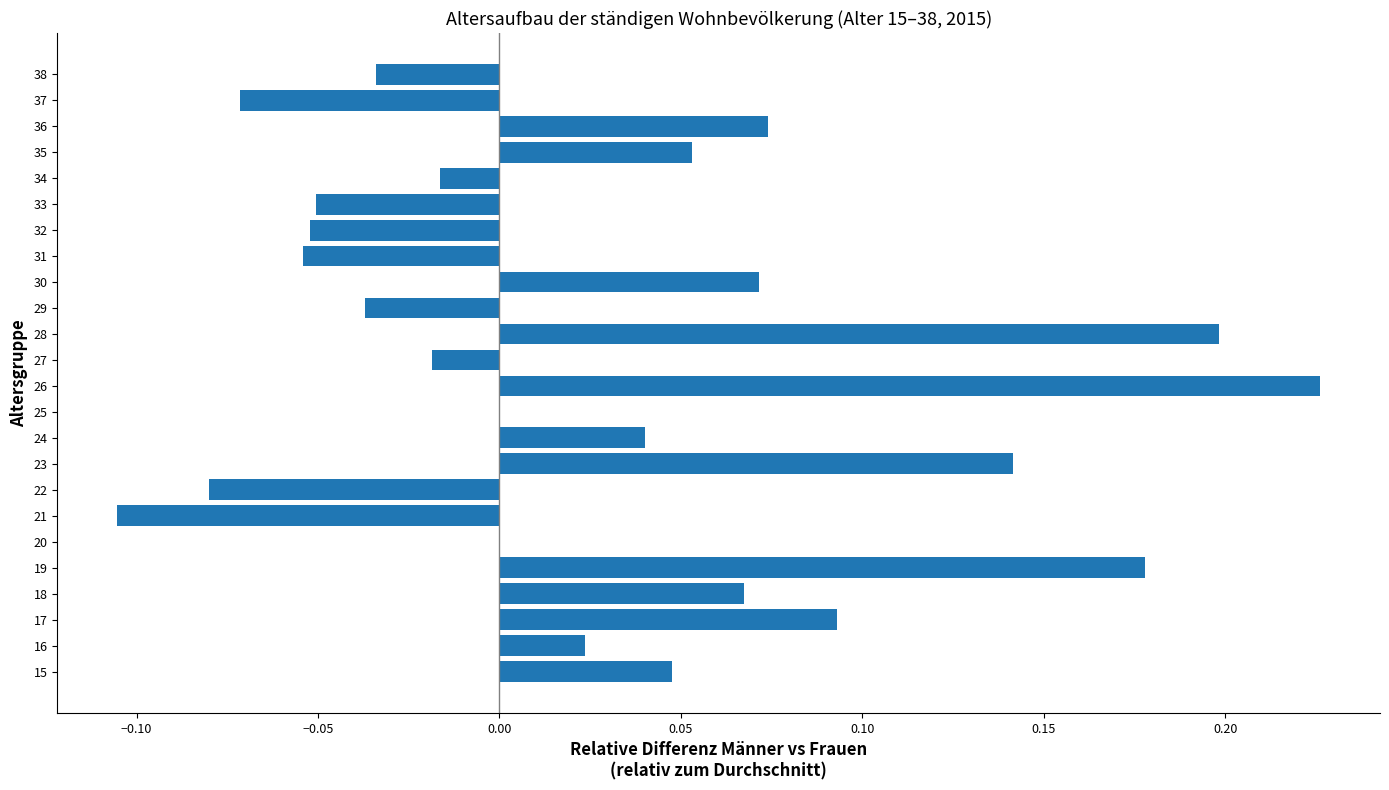

Which label corresponds to the largest value in the chart?

26